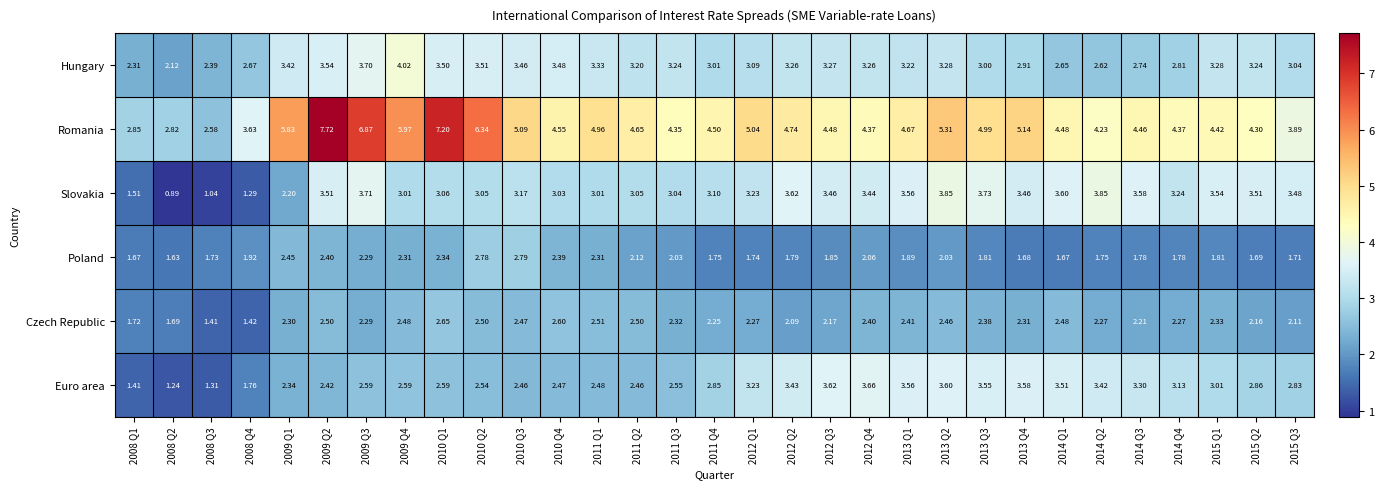

Which series has the largest range (max minus min)?

Romania